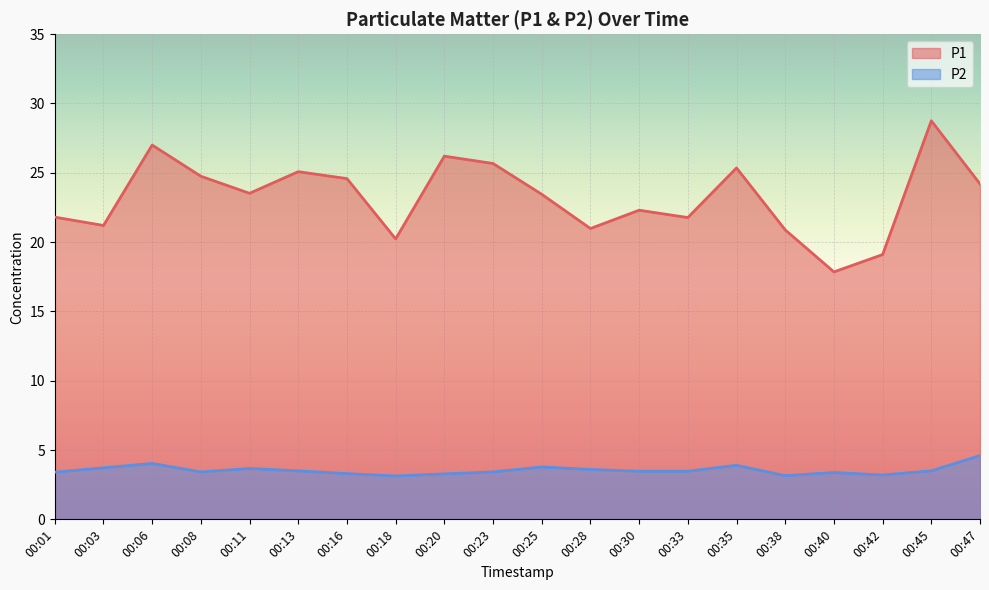

At which category is the sum across all series the highest?

00:45